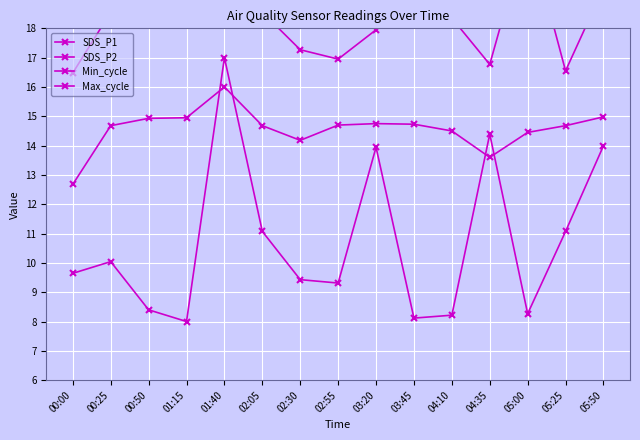

Reading left to right, transcribe all the data shown in this chart.

SDS_P1: 00:00=16.5	00:25=18.6	00:50=21.3	01:15=19.4	01:40=19.4	02:05=18.6	02:30=17.3	02:55=16.9	03:20=17.9	03:45=18.8	04:10=18.4	04:35=16.8	05:00=21.4	05:25=16.6	05:50=19.4
SDS_P2: 00:00=12.7	00:25=14.7	00:50=14.9	01:15=14.9	01:40=16.0	02:05=14.7	02:30=14.2	02:55=14.7	03:20=14.8	03:45=14.7	04:10=14.5	04:35=13.6	05:00=14.4	05:25=14.7	05:50=15.0
Min_cycle: 00:00=28.0	00:25=28.0	00:50=28.0	01:15=28.0	01:40=28.0	02:05=28.0	02:30=28.0	02:55=28.0	03:20=28.0	03:45=28.0	04:10=28.0	04:35=28.0	05:00=28.0	05:25=28.0	05:50=28.0
Max_cycle: 00:00=9.6	00:25=10.0	00:50=8.4	01:15=8.0	01:40=17.0	02:05=11.1	02:30=9.4	02:55=9.3	03:20=13.9	03:45=8.1	04:10=8.2	04:35=14.4	05:00=8.3	05:25=11.1	05:50=14.0